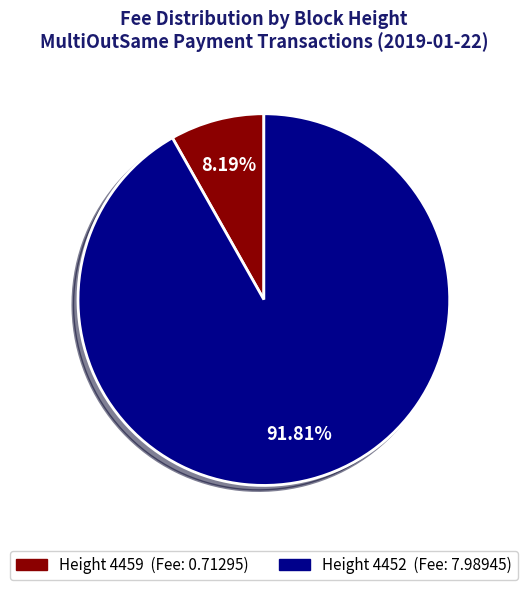

Does any single category account for the majority?

Yes